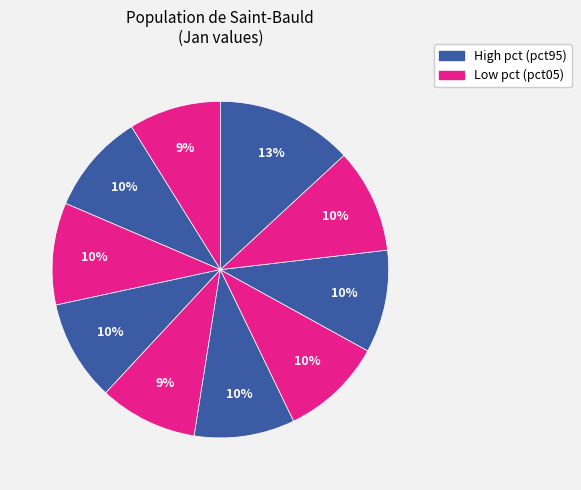

How many segments does this pie chart have?

10